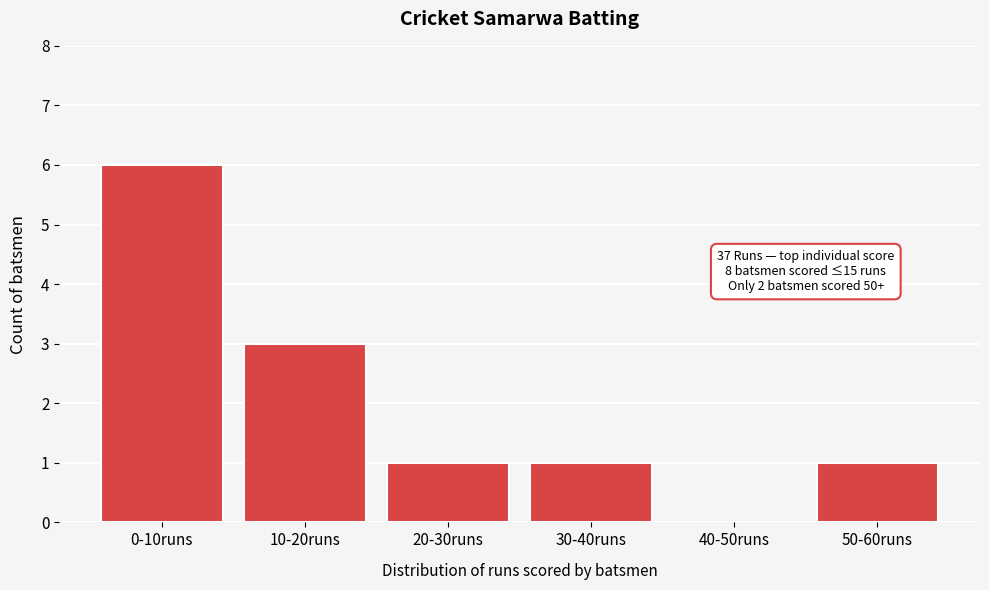

Reading left to right, transcribe all the data shown in this chart.

0-10runs=6	10-20runs=3	20-30runs=1	30-40runs=1	40-50runs=0	50-60runs=1